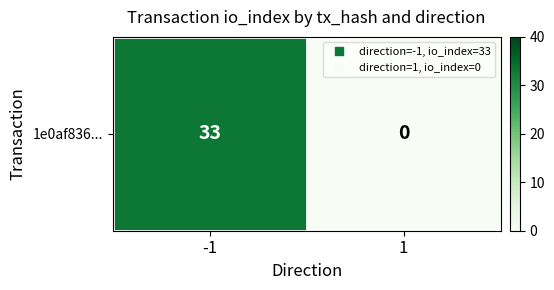

What is the change in value from -1 to 1?

-33